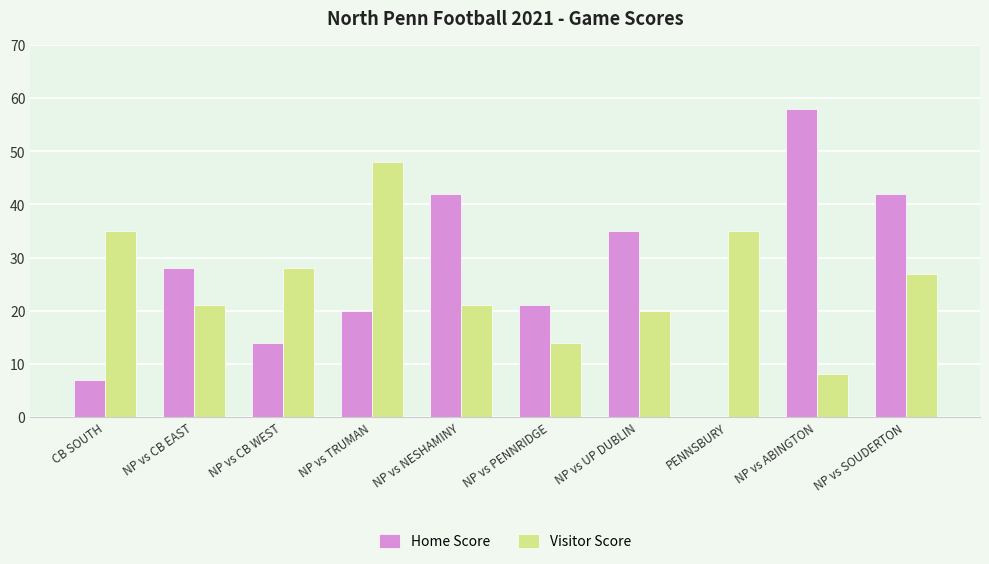

Which category has the highest value across all series?

NP vs ABINGTON